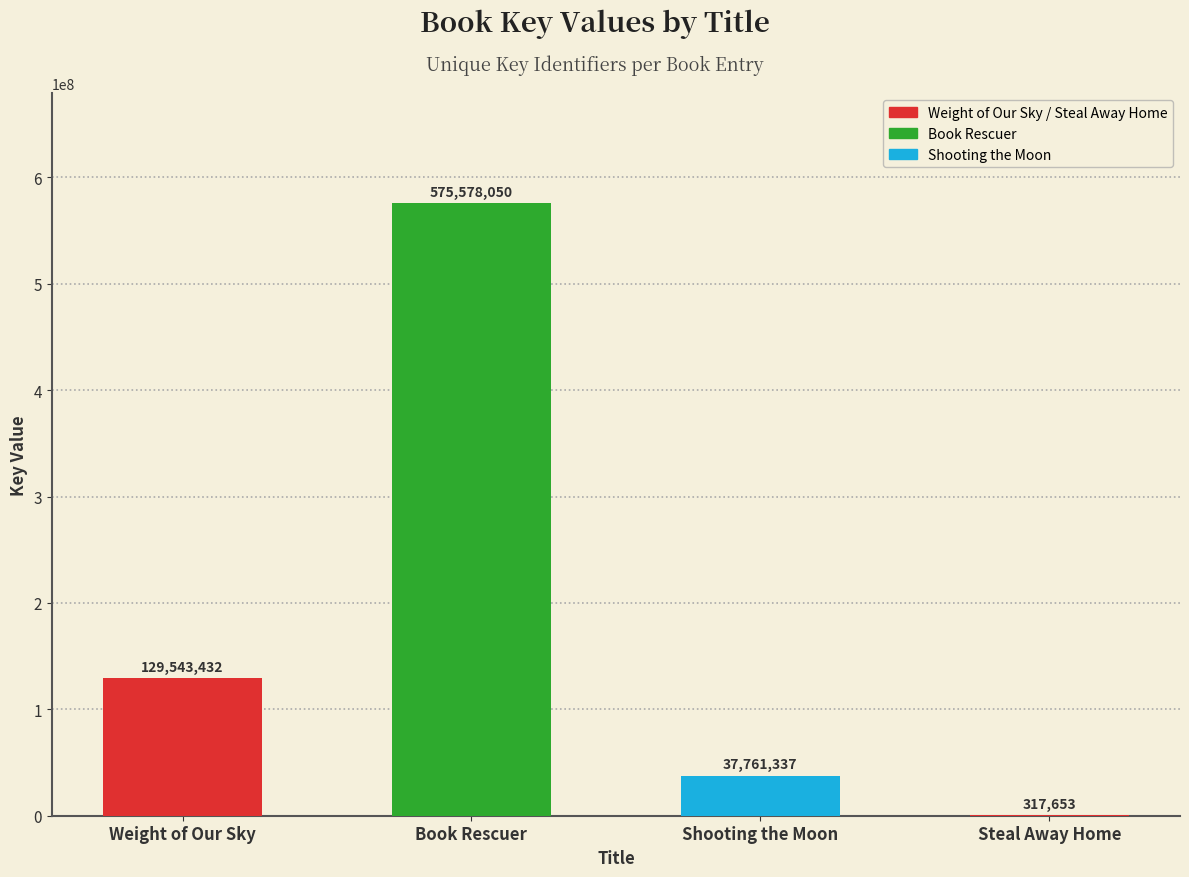

What is the greatest value displayed?

575578050